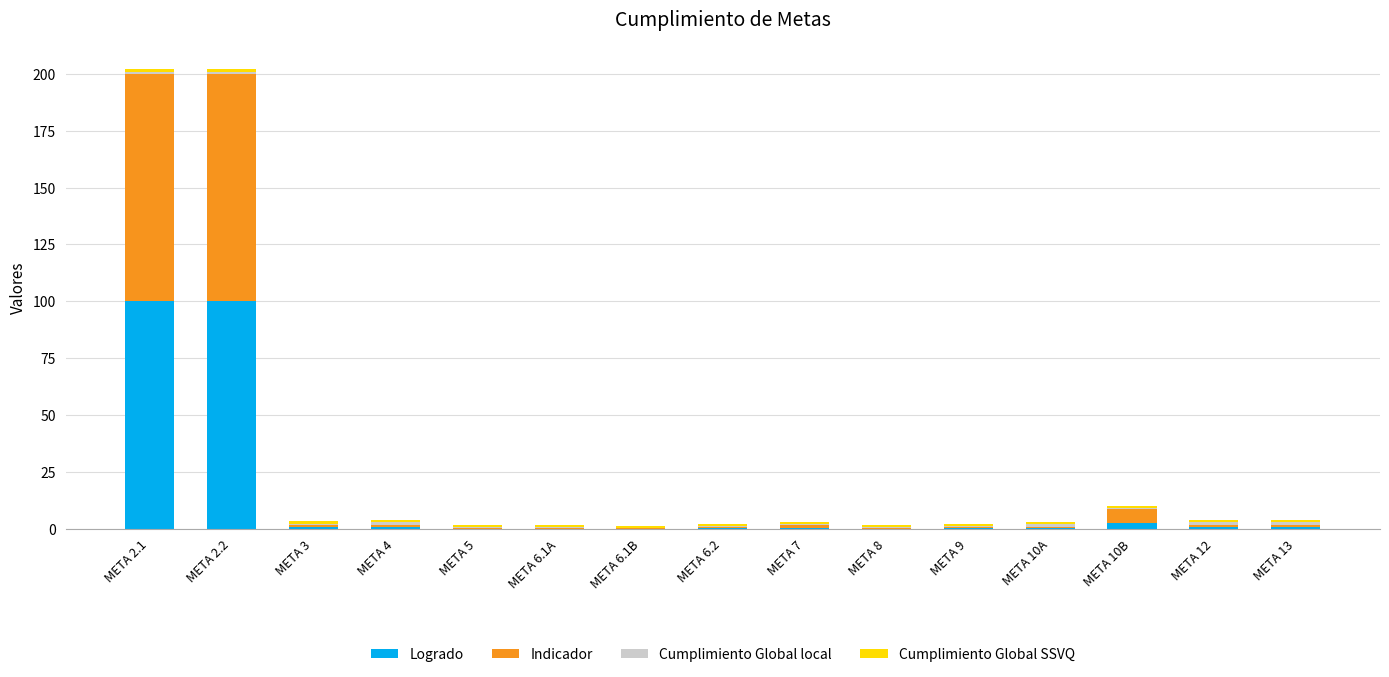

How many data points does each series have?

15